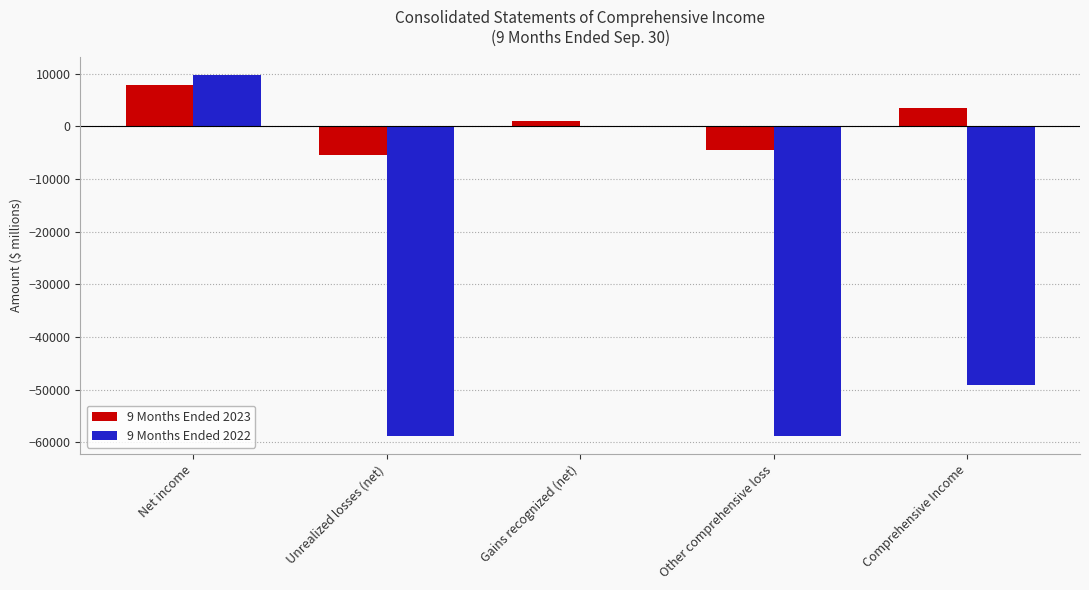

Which series changed the most between Other comprehensive loss and Comprehensive Income?

9 Months Ended 2022